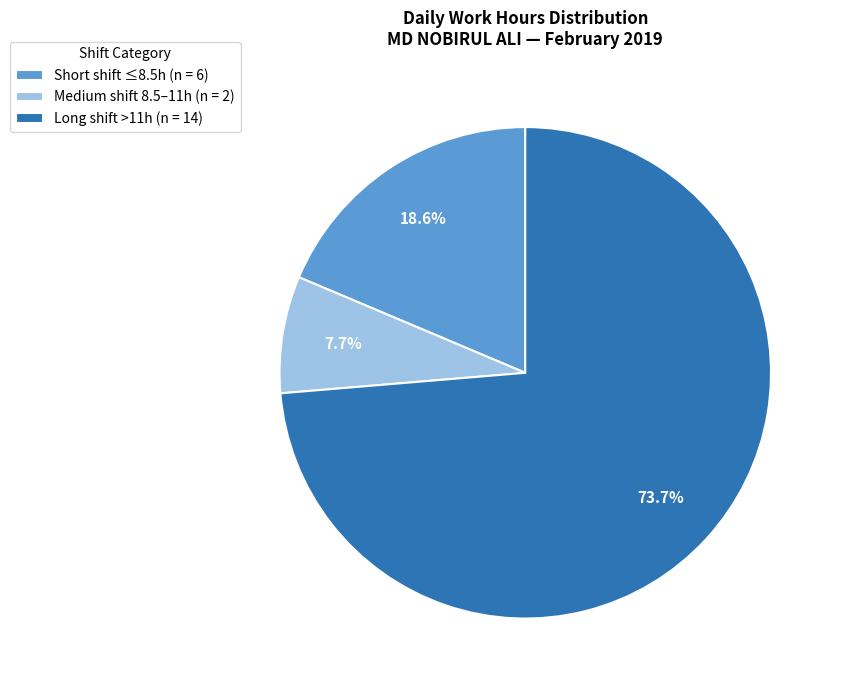

How many slices are in this pie chart?

3